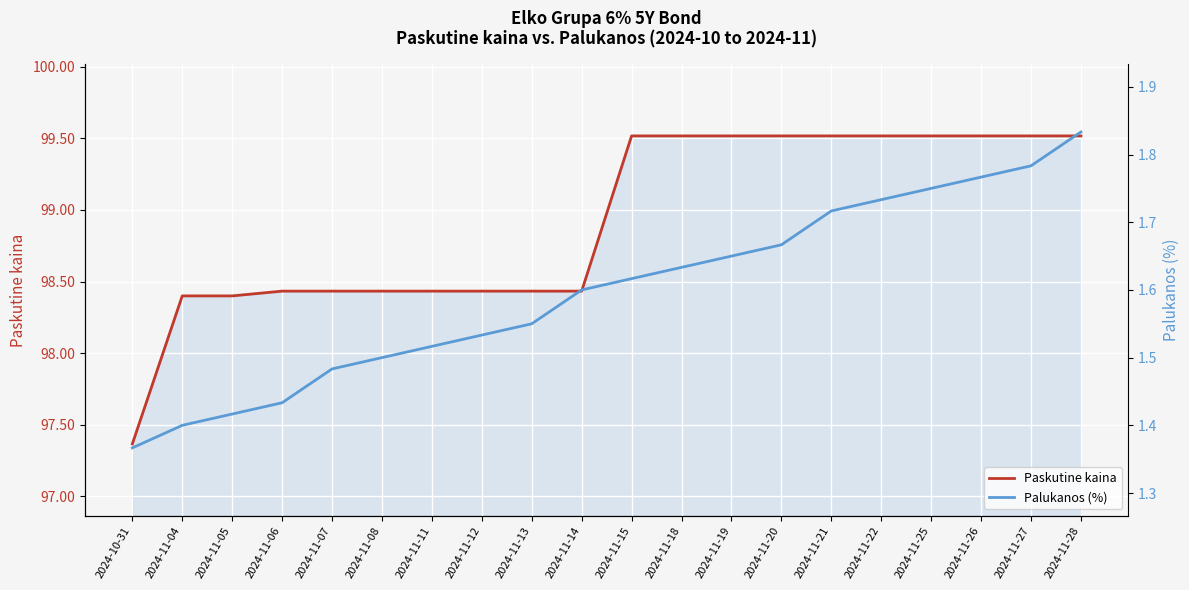

What is the sum of all Palukanos (%) values?

31.9